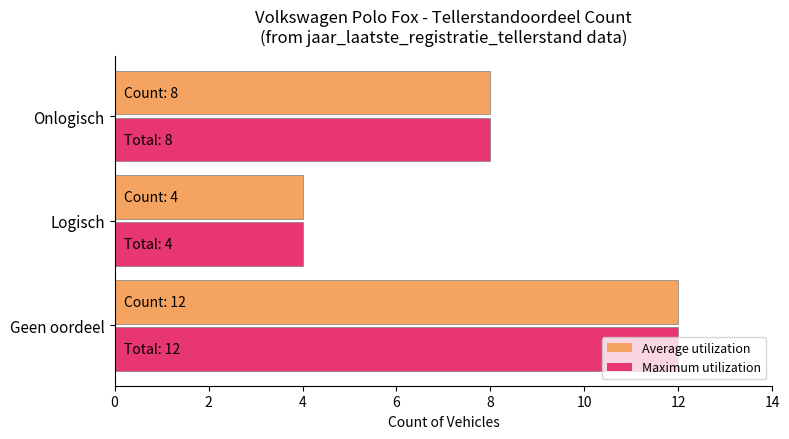

What position from the right is Onlogisch?

3